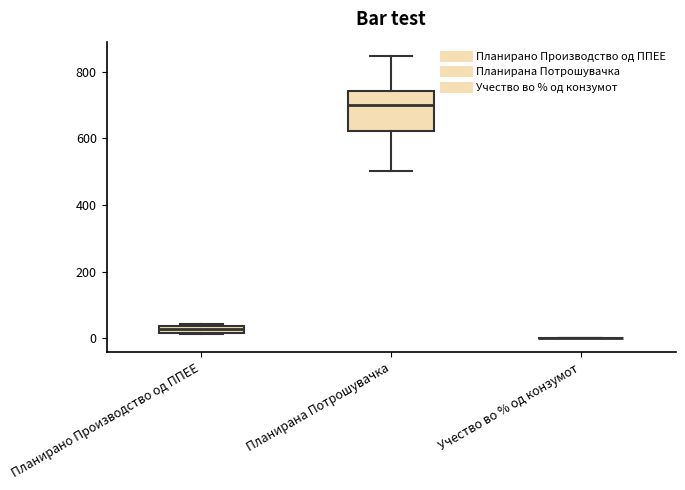

Comparing the boxes themselves (not the whiskers), which one is the tallest?

Планирана Потрошувачка